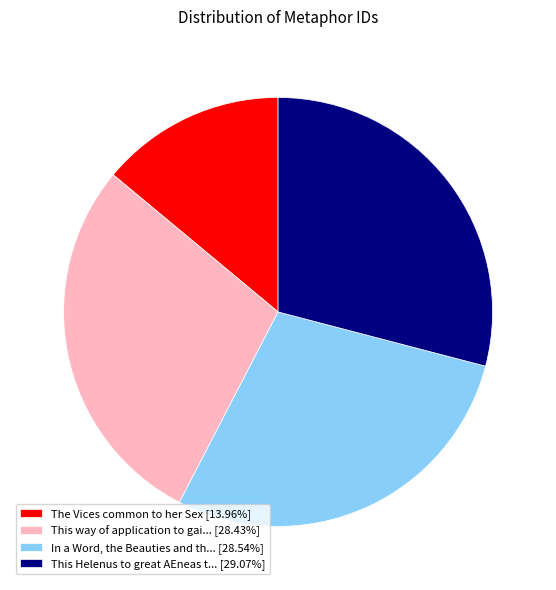

Combined, do In a Word, the Beauties and th... [28.54%] and This way of application to gai... [28.43%] account for over 50%?

Yes